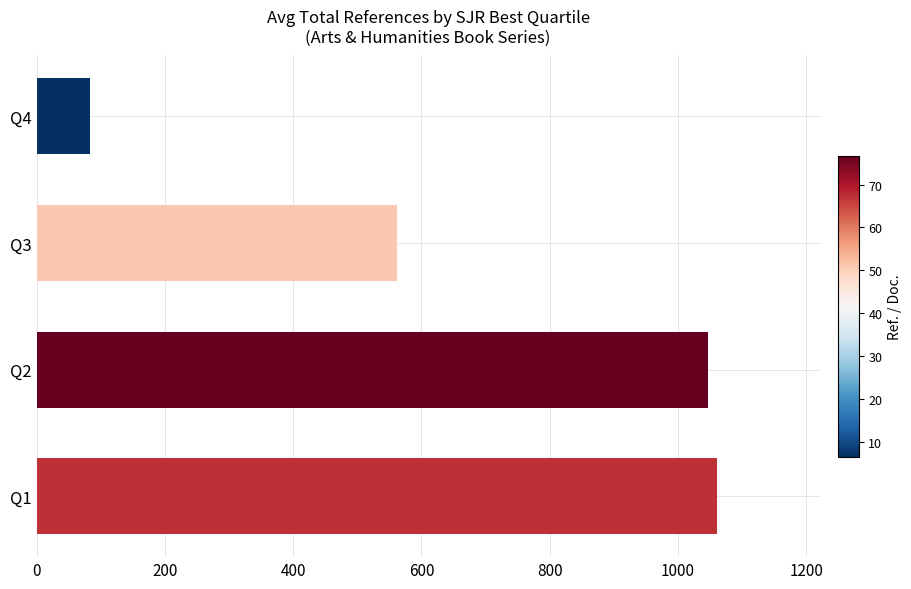

Reading bottom to top, transcribe all the data shown in this chart.

1061.4	1046.1	561.5	83.8